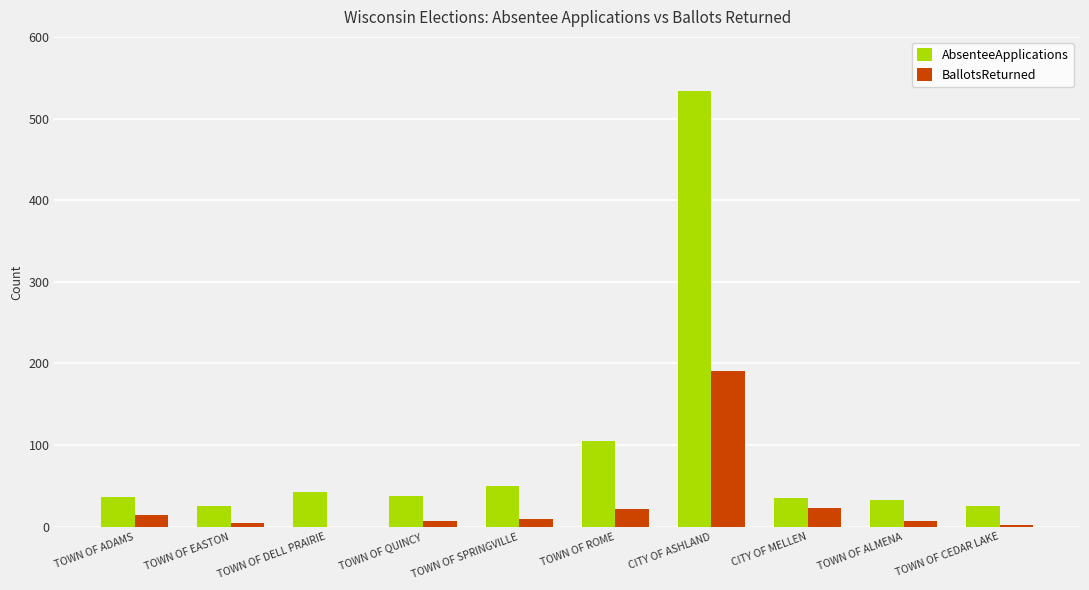

How many groups of bars are there?

10